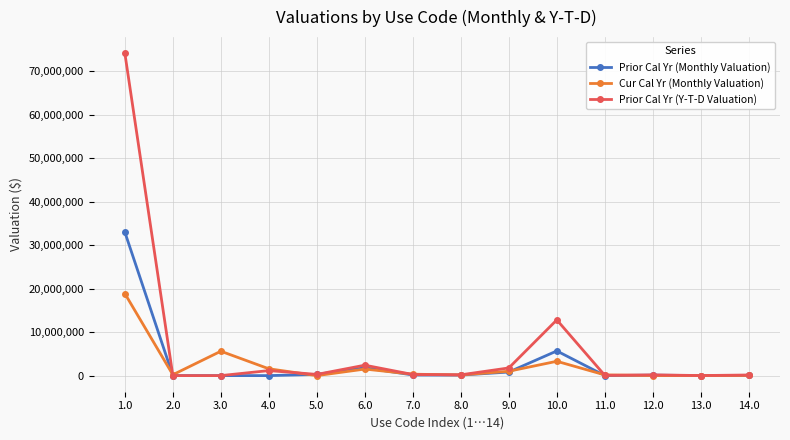

Rank the series by their maximum value, from highest to lowest.

Prior Cal Yr (Y-T-D Valuation), Prior Cal Yr (Monthly Valuation), Cur Cal Yr (Monthly Valuation)